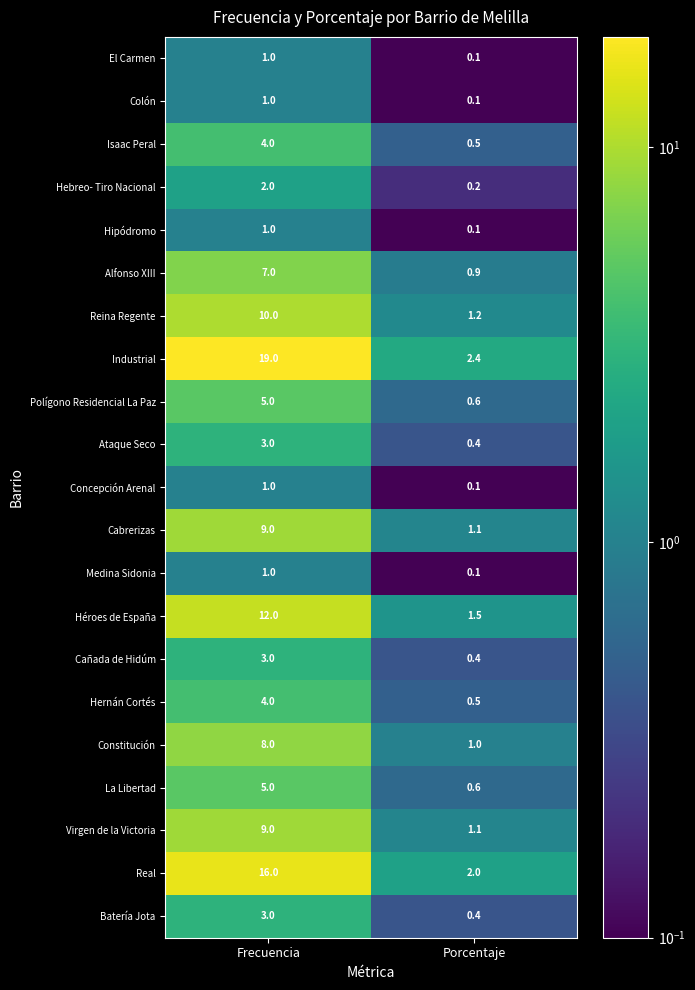

What is the smallest value displayed?

0.1